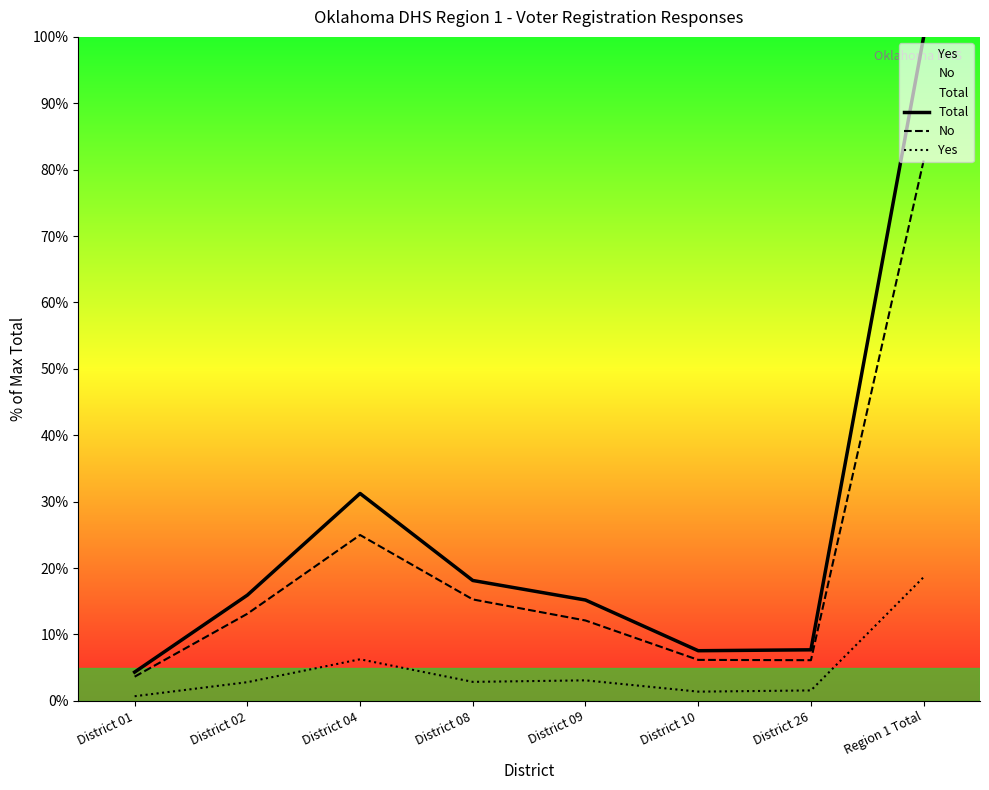

What are all the series names shown in the legend?

Total, No, Yes